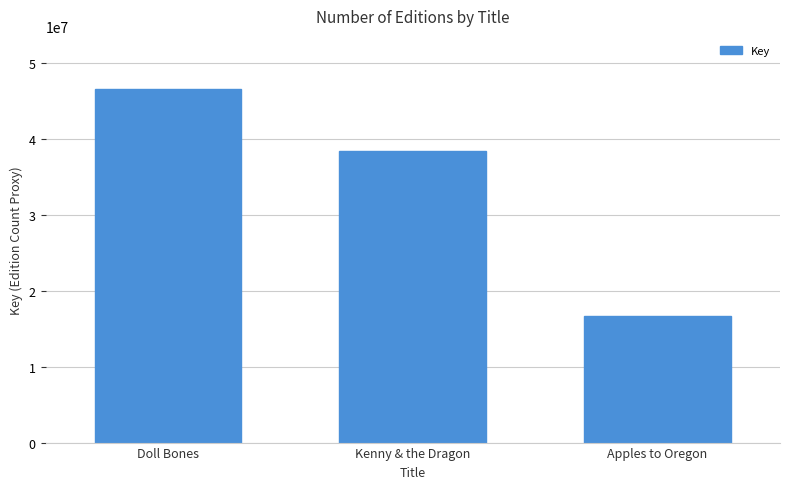

Reading left to right, extract all data points from this chart.

46644544	38497772	16713496